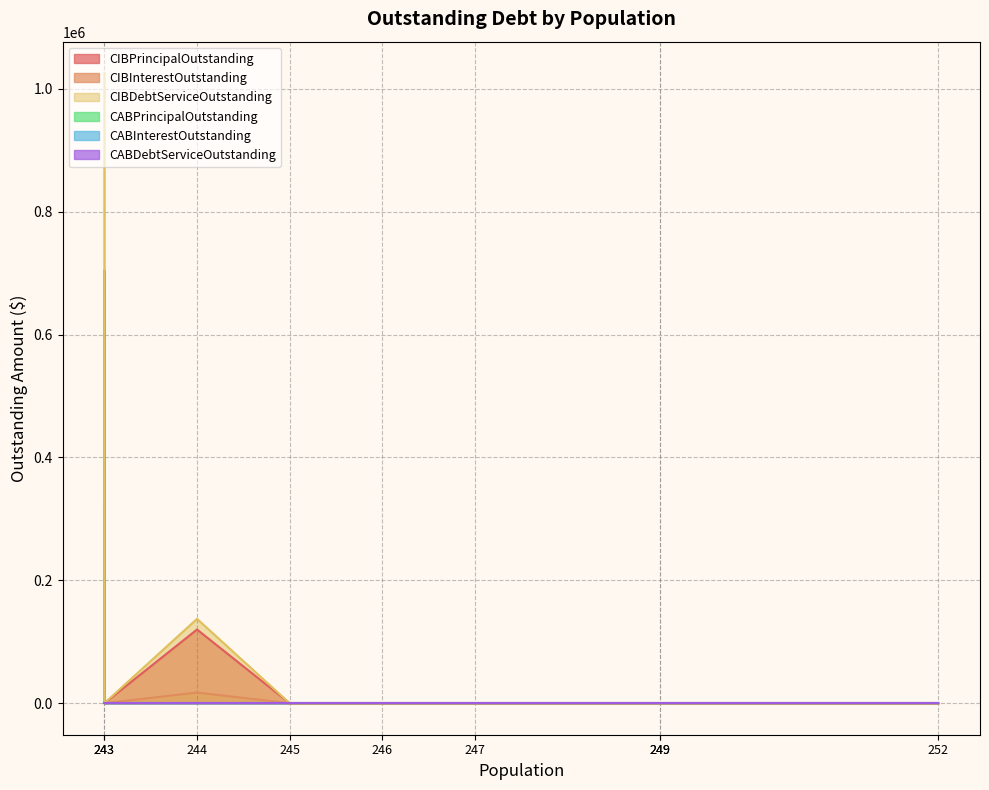

How many series are shown in this chart?

6